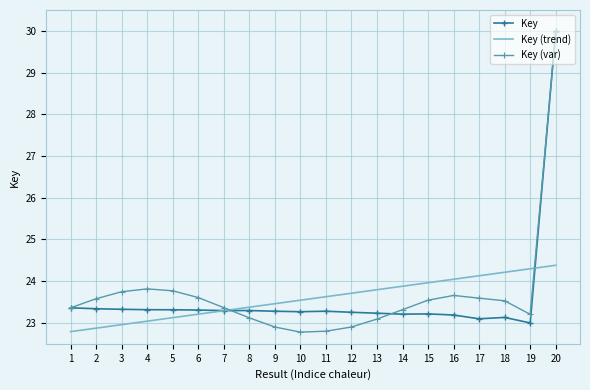

The Key (trend) series shows 24.4 at 20. True or false?

True